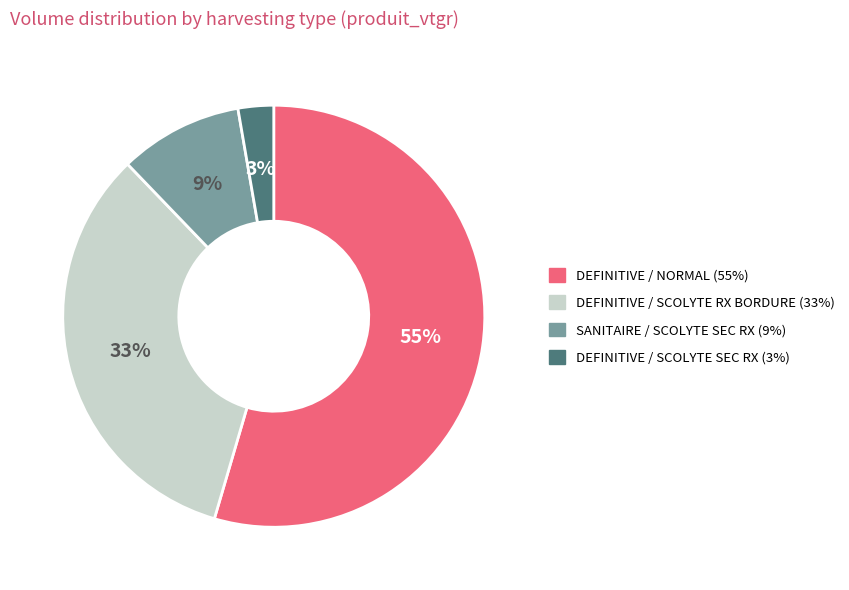

To the nearest percent, what is the average slice percentage?

25%